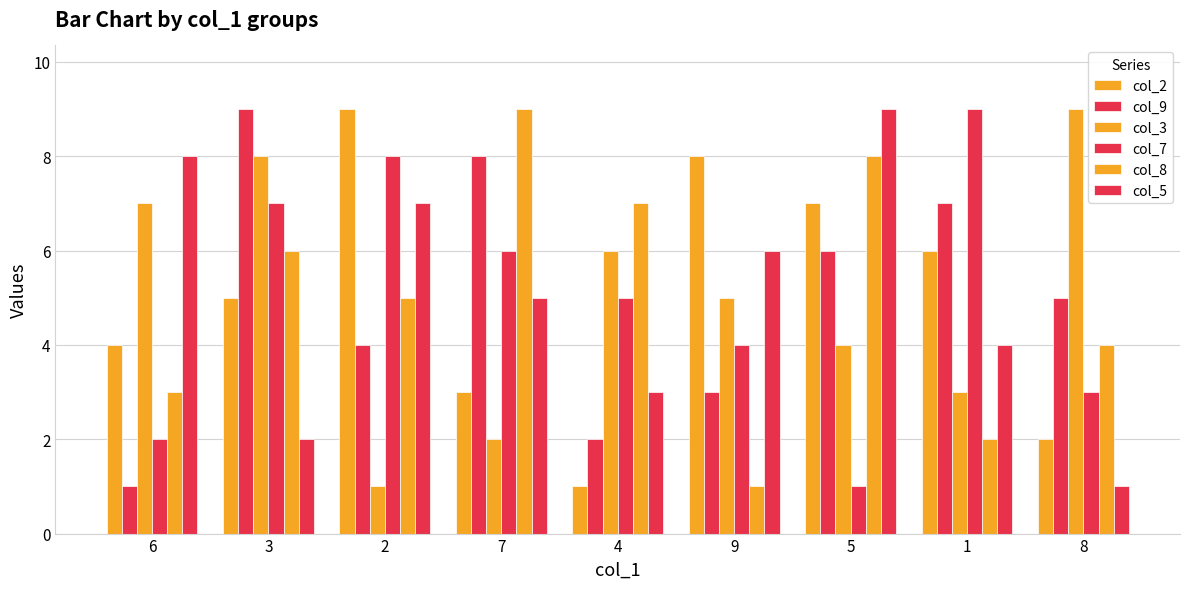

How many values in the col_7 series are below 5?

4